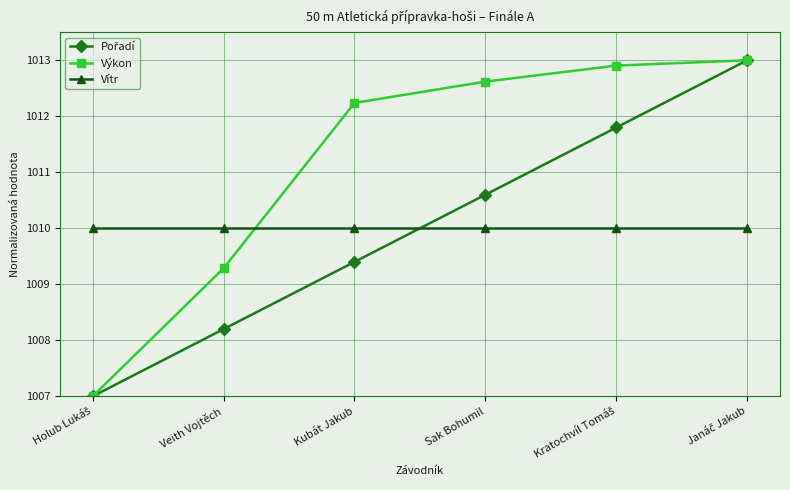

How many series are shown in this chart?

3